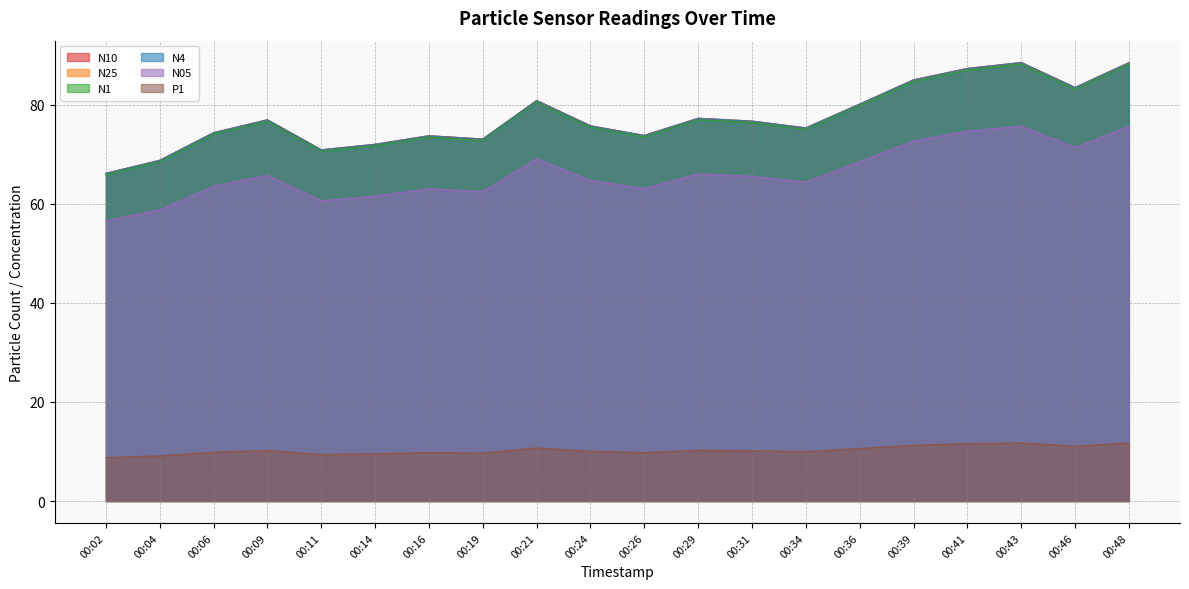

At how many categories does at least one series exceed 12?

20